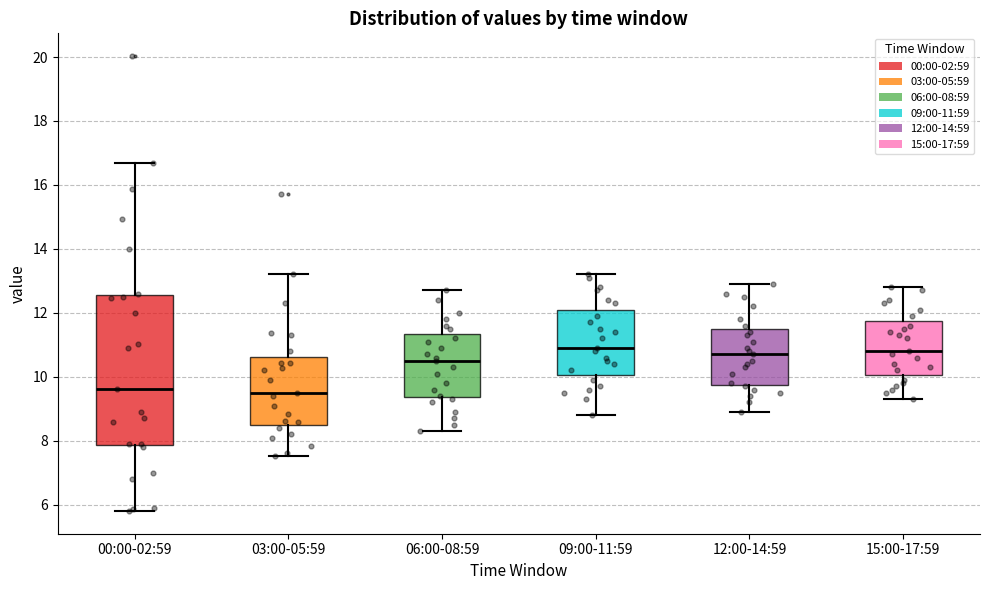

Which box is the tallest, from its lower edge to its upper edge?

00:00-02:59